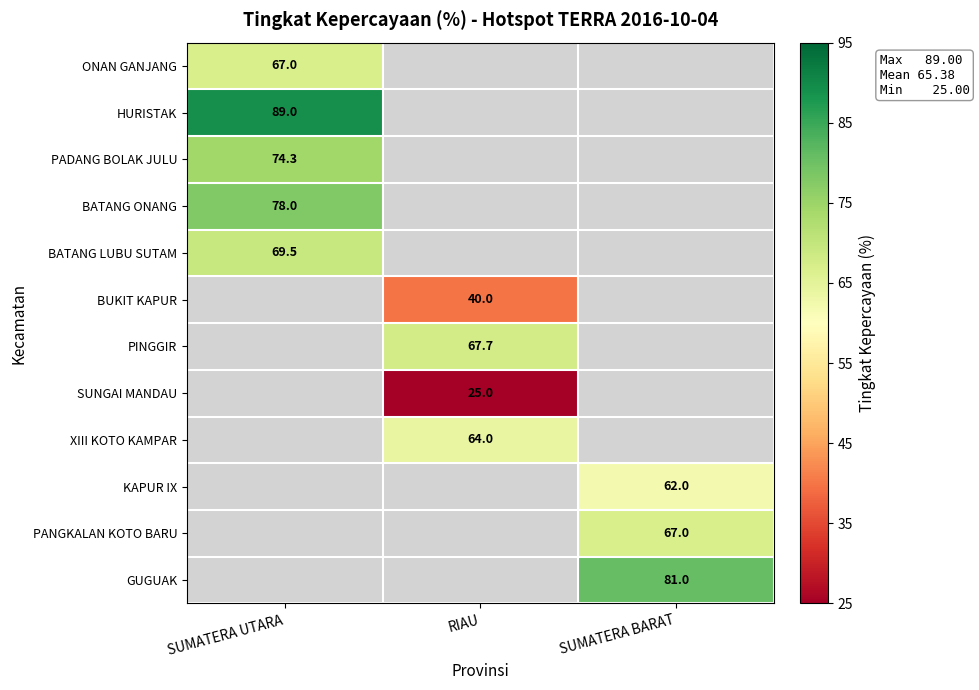

What is the greatest value displayed?

89.0